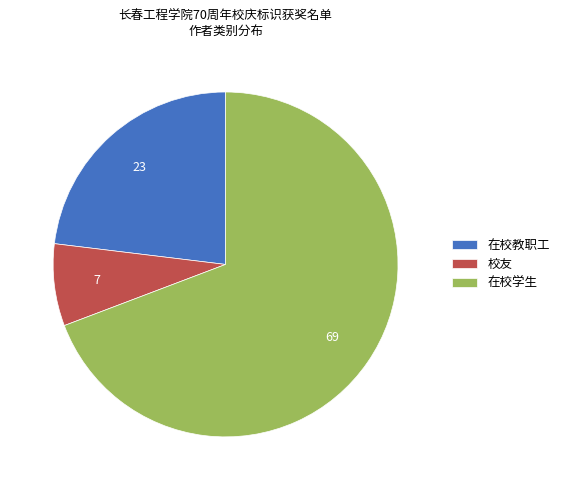

What is the majority slice?

在校学生